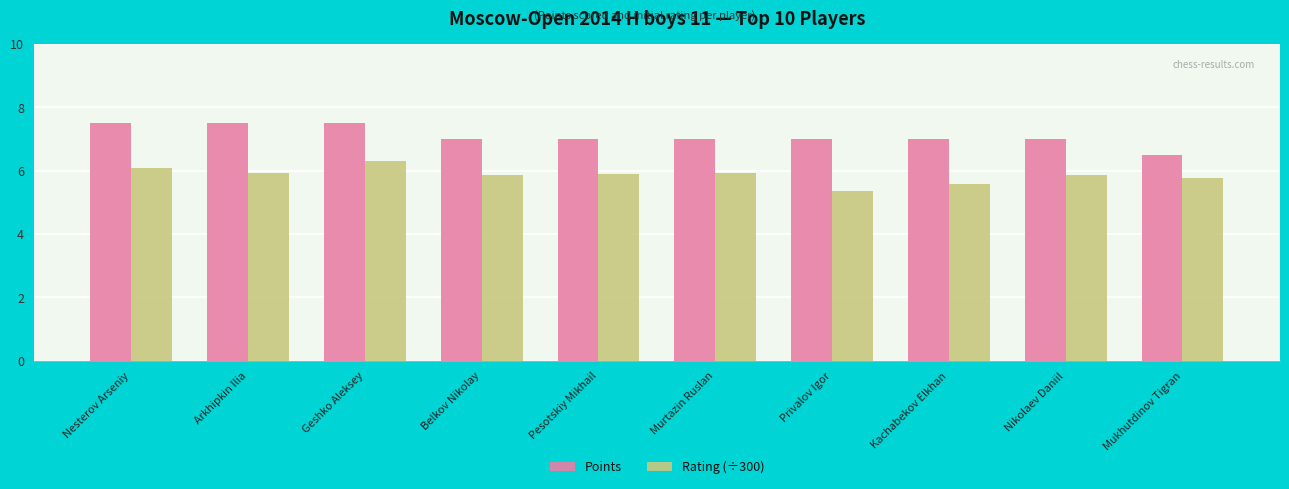

What is the average value of the Points series?

7.1